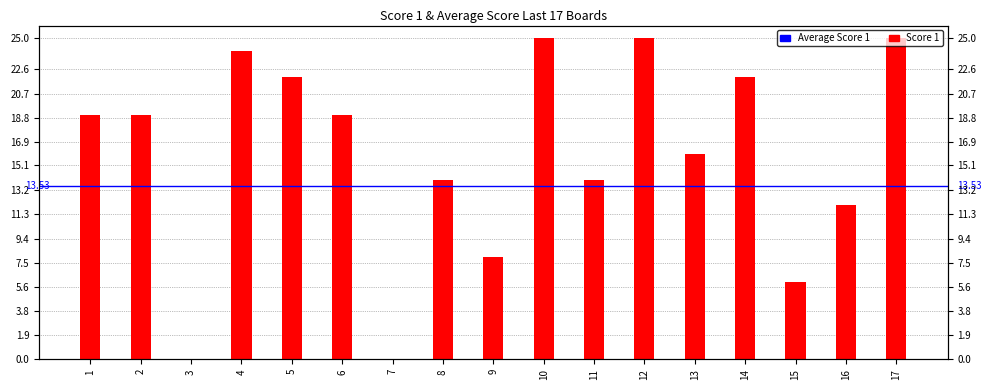

True or false: the data shows 14 at 8.

True